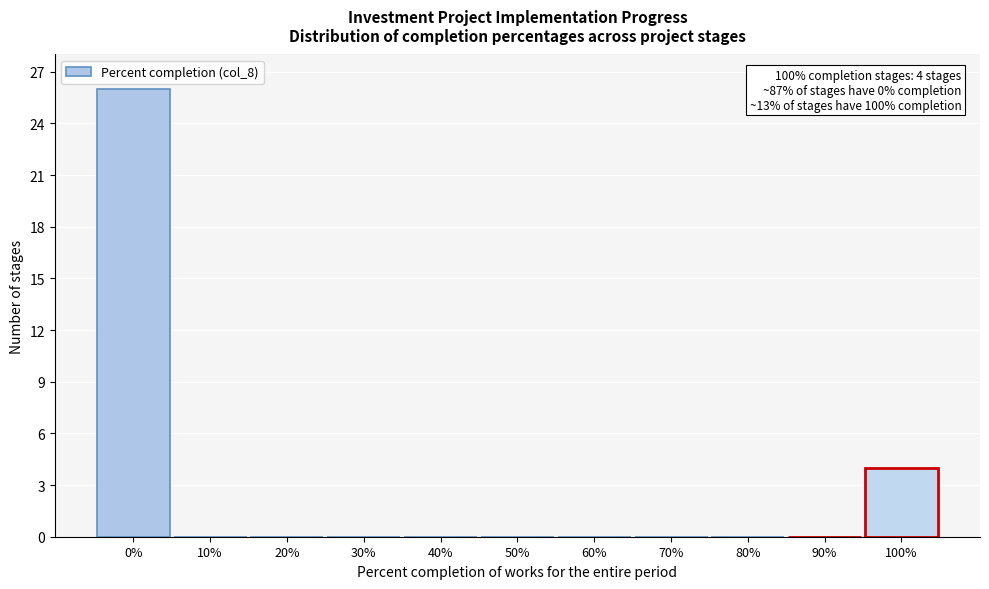

Reading right to left, what are all the values shown in this chart?

100%=4	90%=0	80%=0	70%=0	60%=0	50%=0	40%=0	30%=0	20%=0	10%=0	0%=26